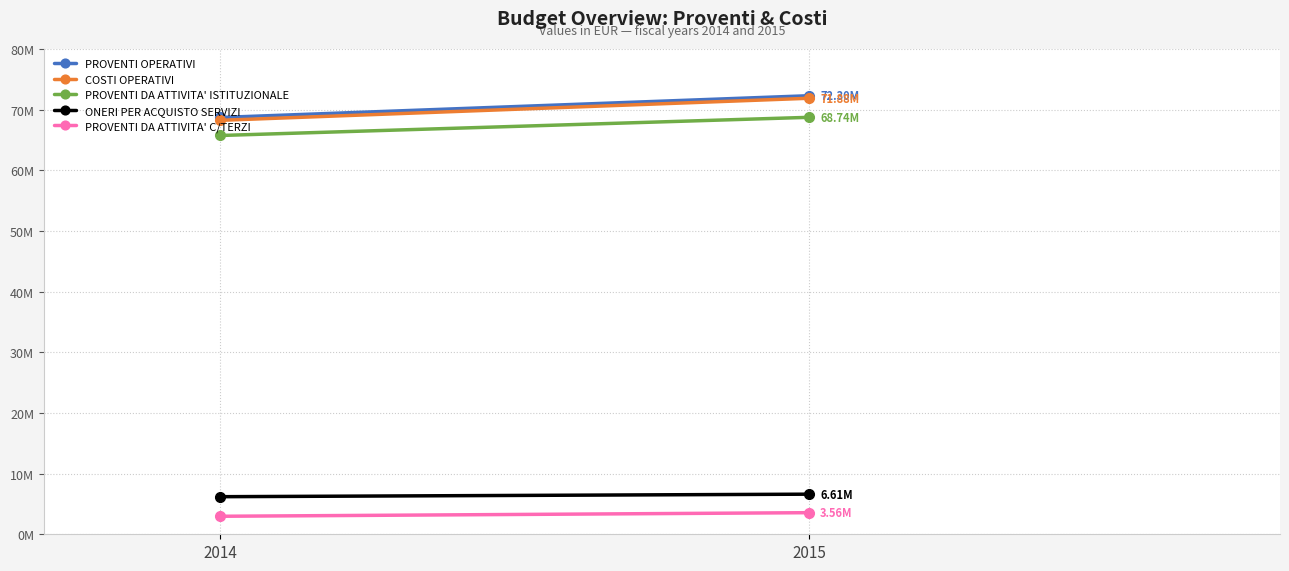

Reading right to left, what are all the values shown in this chart?

PROVENTI OPERATIVI: 2015=72298600	2014=68712000
COSTI OPERATIVI: 2015=71881600	2014=68242000
PROVENTI DA ATTIVITA' ISTITUZIONALE: 2015=68737600	2014=65743000
ONERI PER ACQUISTO SERVIZI: 2015=6611050	2014=6195756
PROVENTI DA ATTIVITA' C/TERZI: 2015=3561000	2014=2969000